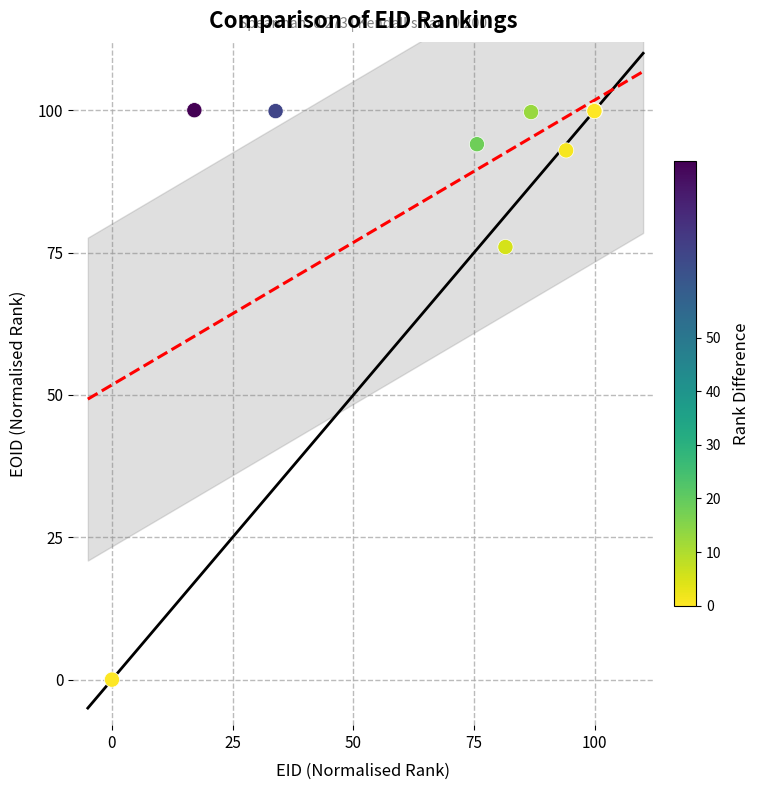

What Y value in the scatter plot is closest to 50?

76.0